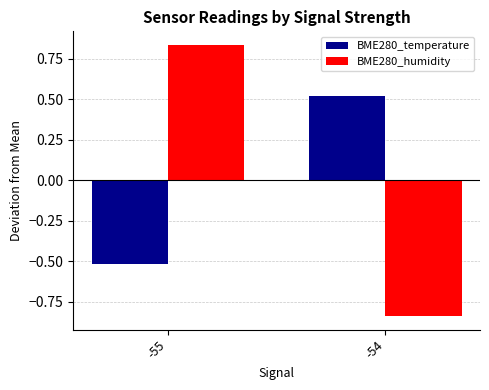

Is it true that BME280_humidity equals -1.5 at -54?

False